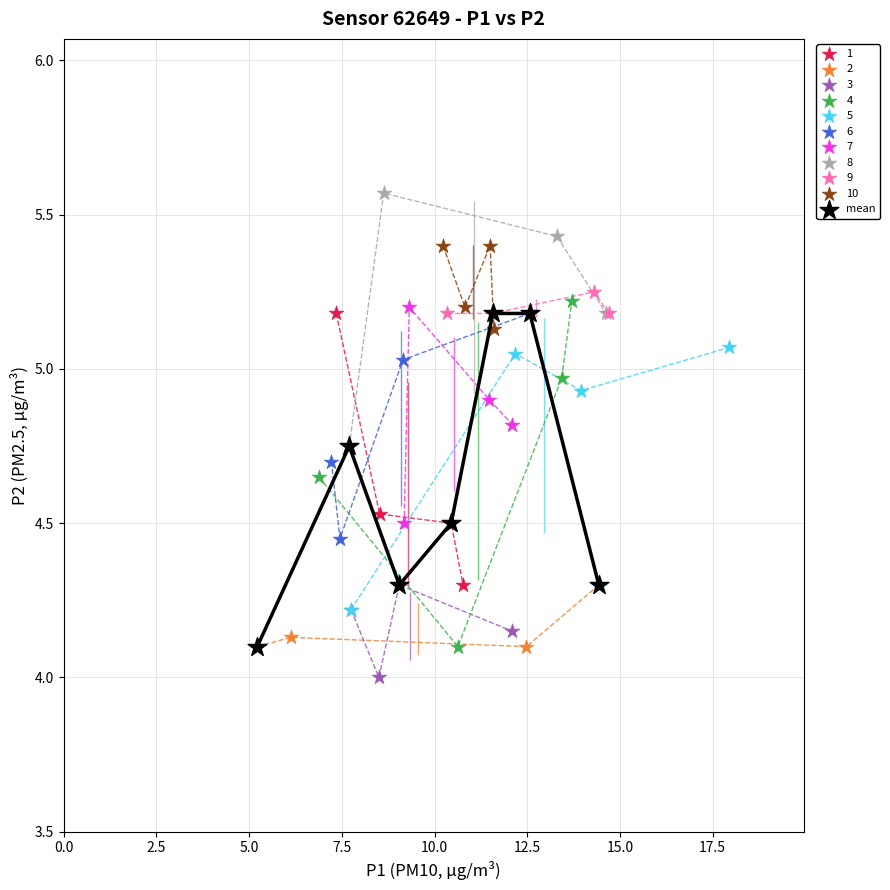

Which series contains the highest Y value?

8